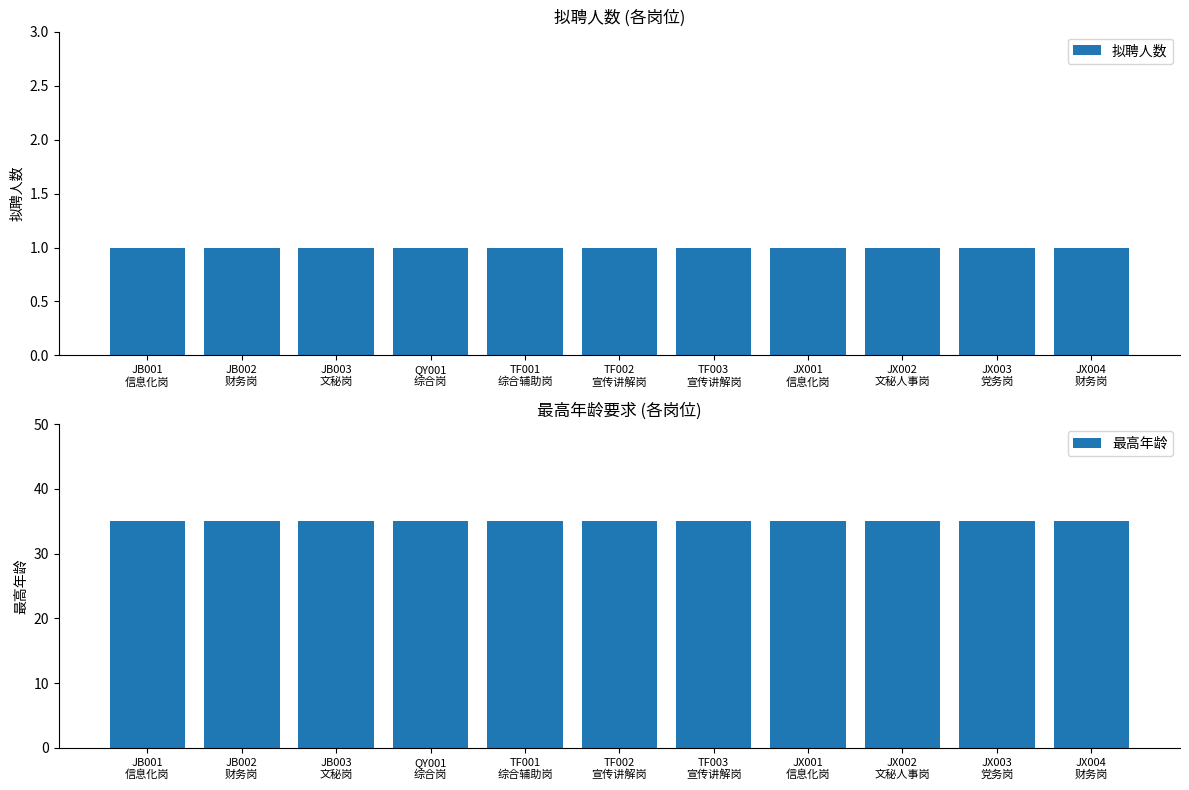

What is the spread (max minus min) of values at JX003
党务岗?

34